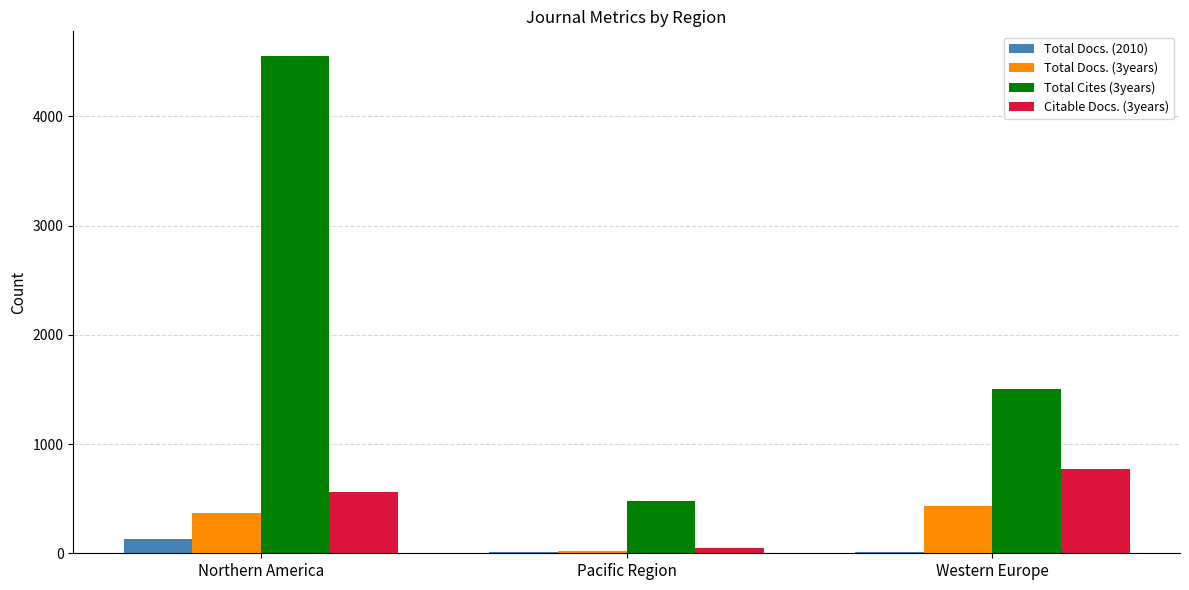

The value of Total Cites (3years) at Northern America is 4551. True or false?

True